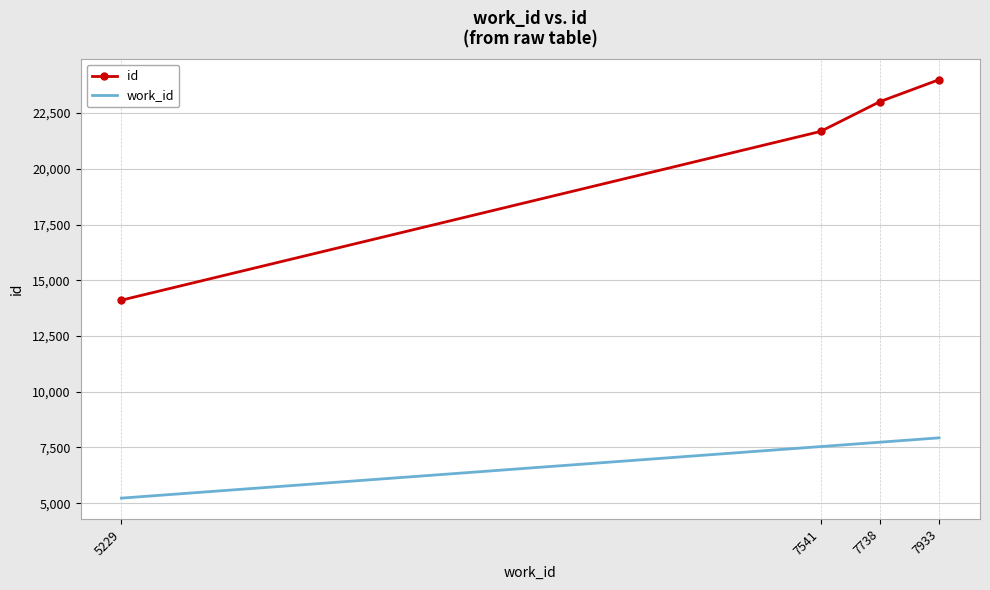

True or false: work_id and id intersect in this chart.

False